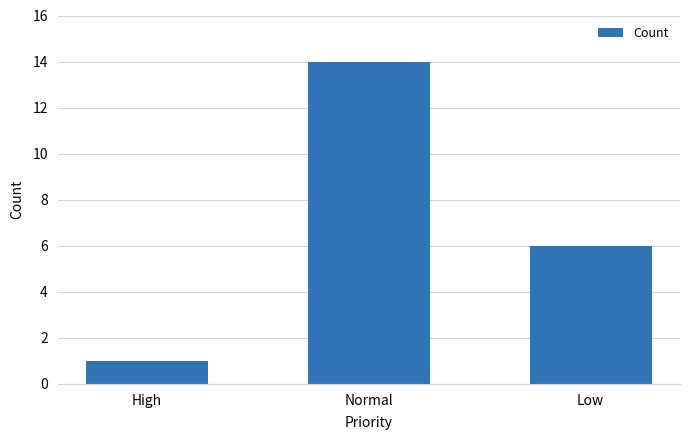

What is the maximum value shown in the chart?

14